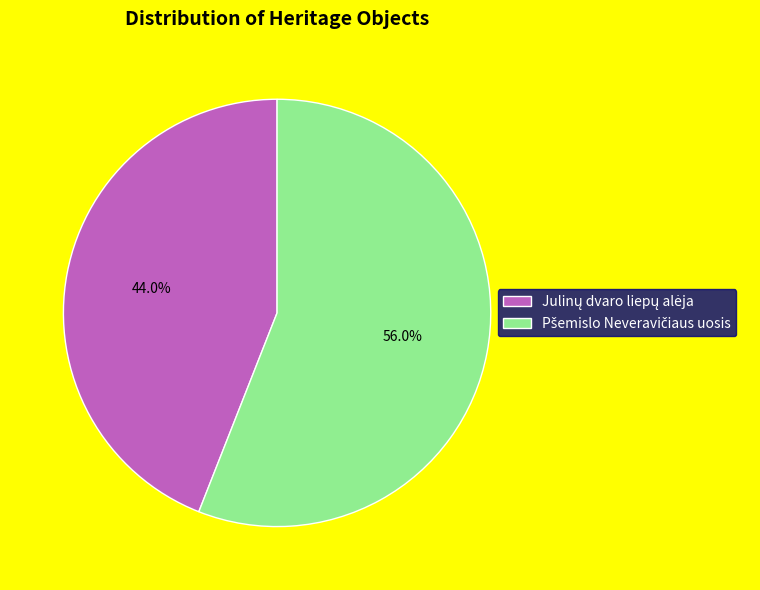

Is there a majority slice in this chart?

Yes